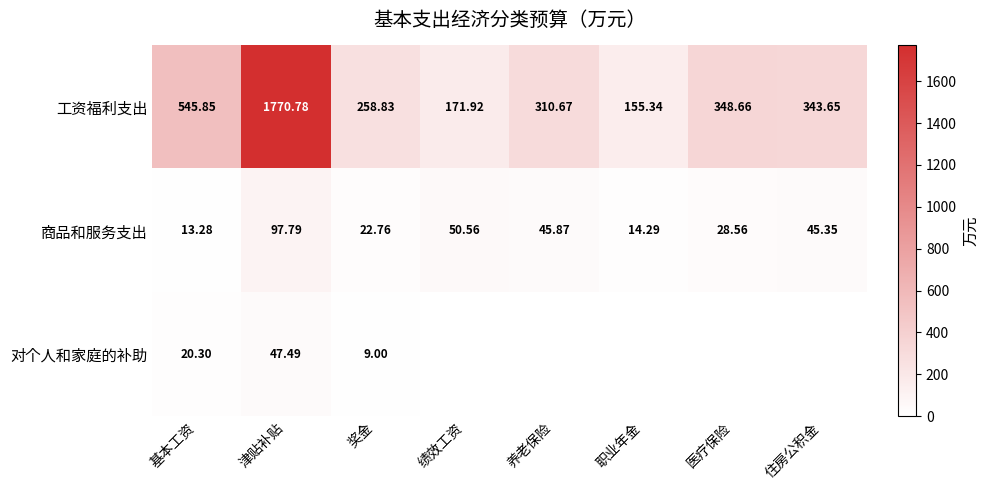

Where does the 工资福利支出 series first go above 343?

基本工资